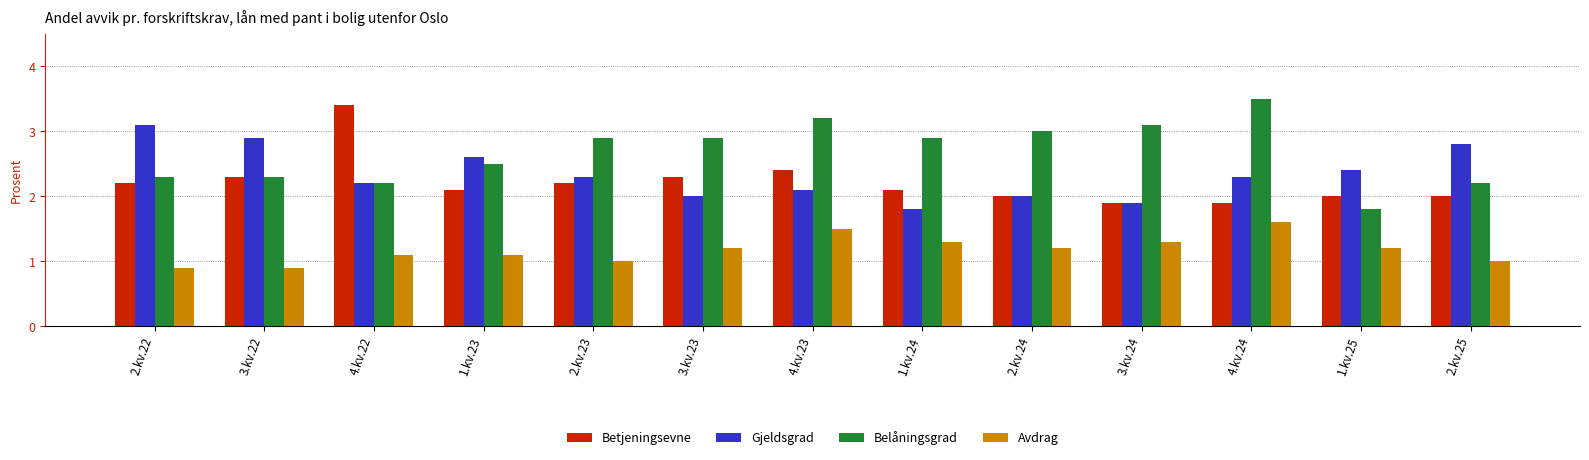

What is the difference between the second highest and minimum values in the Gjeldsgrad series?

1.1